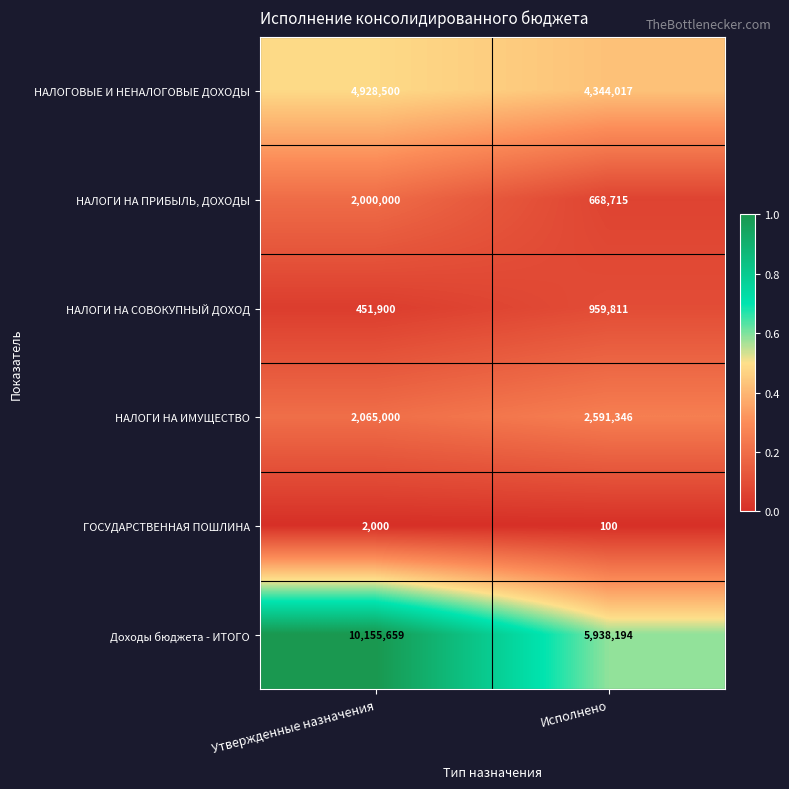

What is the maximum value shown in the chart?

10155659